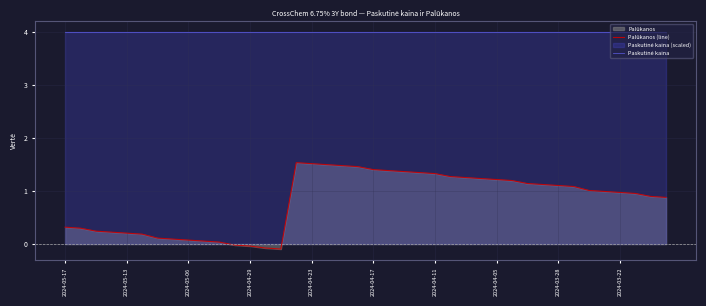

At how many categories does at least one series exceed 3?

40